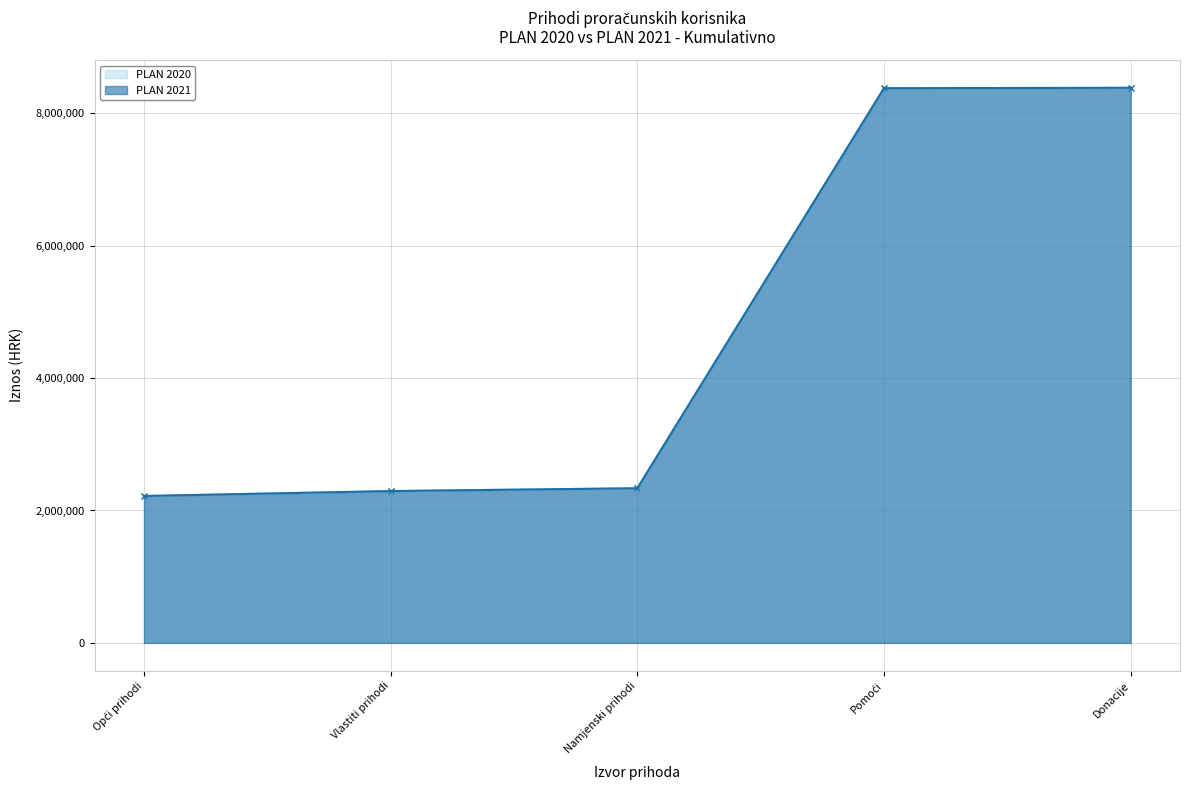

At Namjenski prihodi, list the series in order from smallest to largest.

PLAN 2020, PLAN 2021